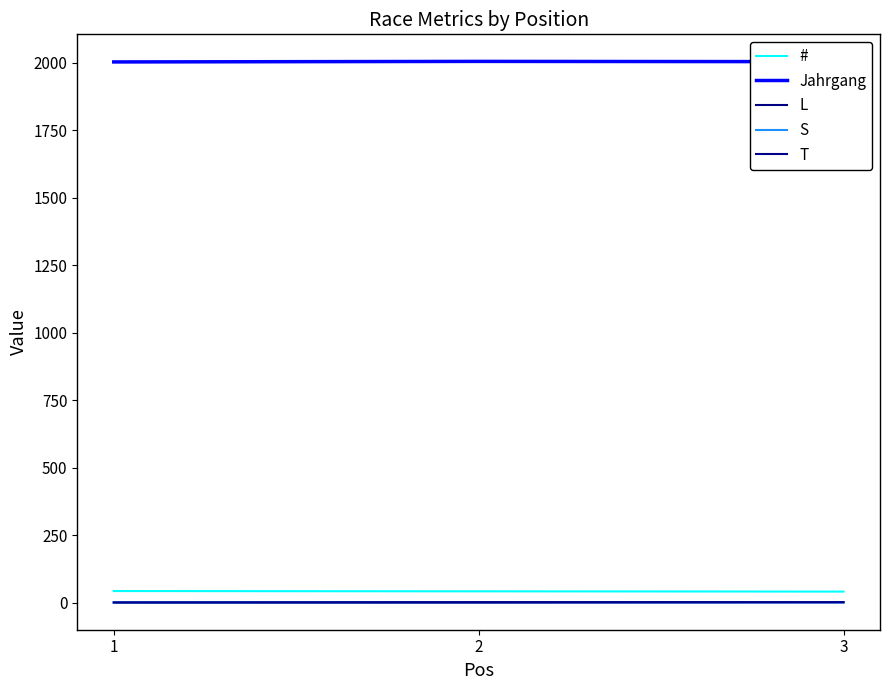

The T series shows 1 at 1. True or false?

False